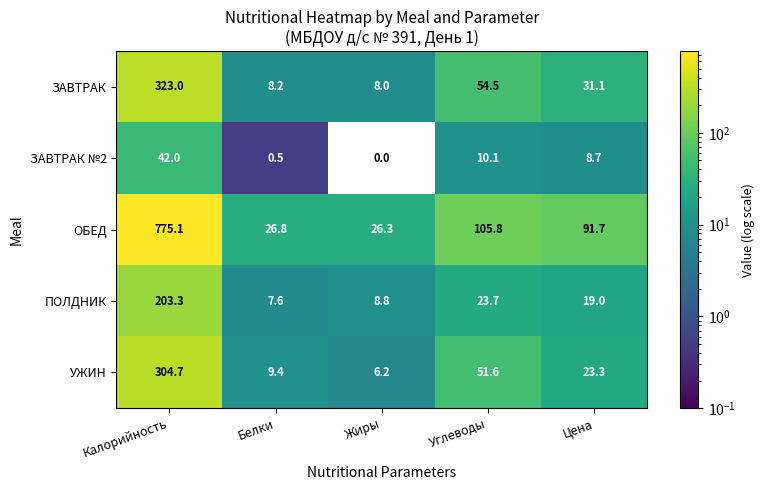

The value of ПОЛДНИК at Калорийность is 203.3. True or false?

True